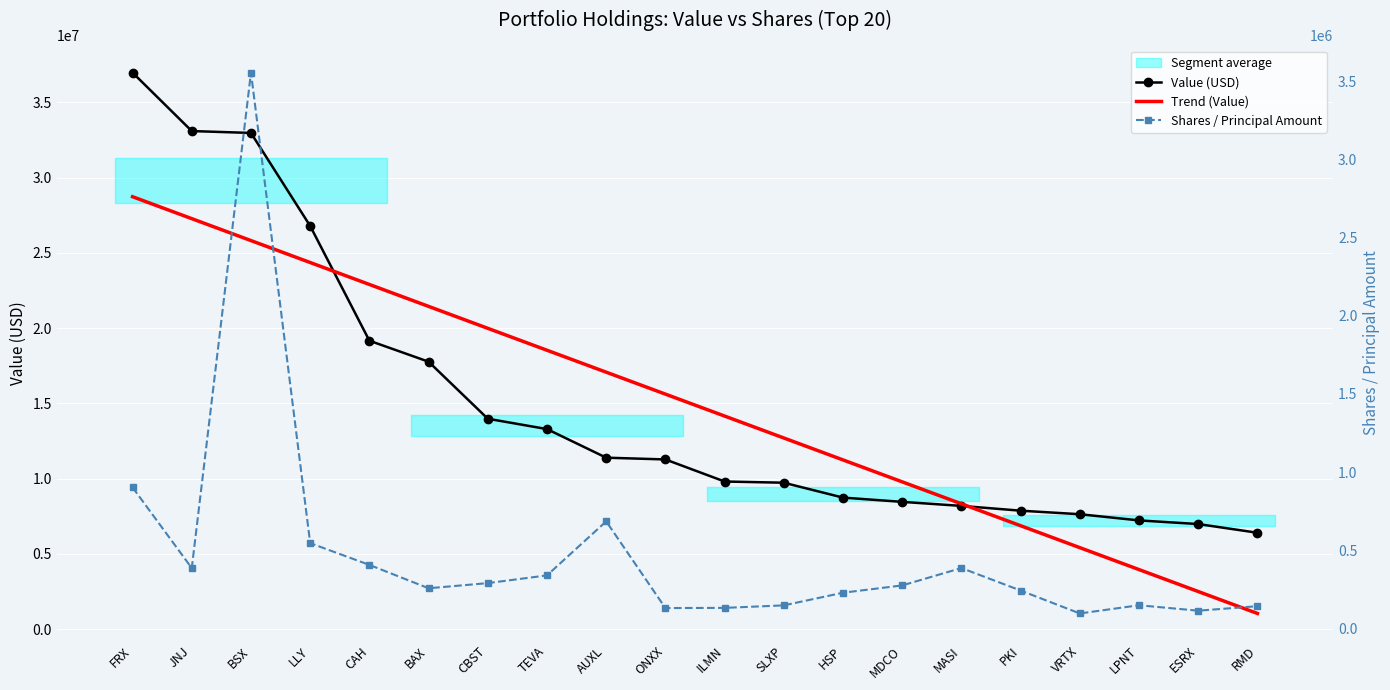

List the labels in order of Trend (Value) value, largest first.

FRX, JNJ, BSX, LLY, CAH, BAX, CBST, TEVA, AUXL, ONXX, ILMN, SLXP, HSP, MDCO, MASI, PKI, VRTX, LPNT, ESRX, RMD